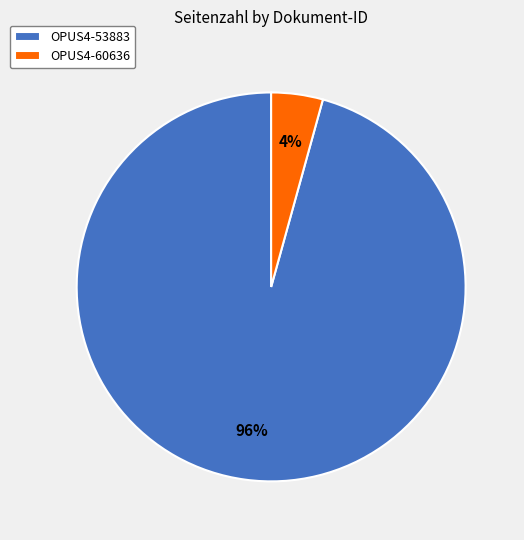

To the nearest percent, what percentage of the pie is OPUS4-60636?

4%